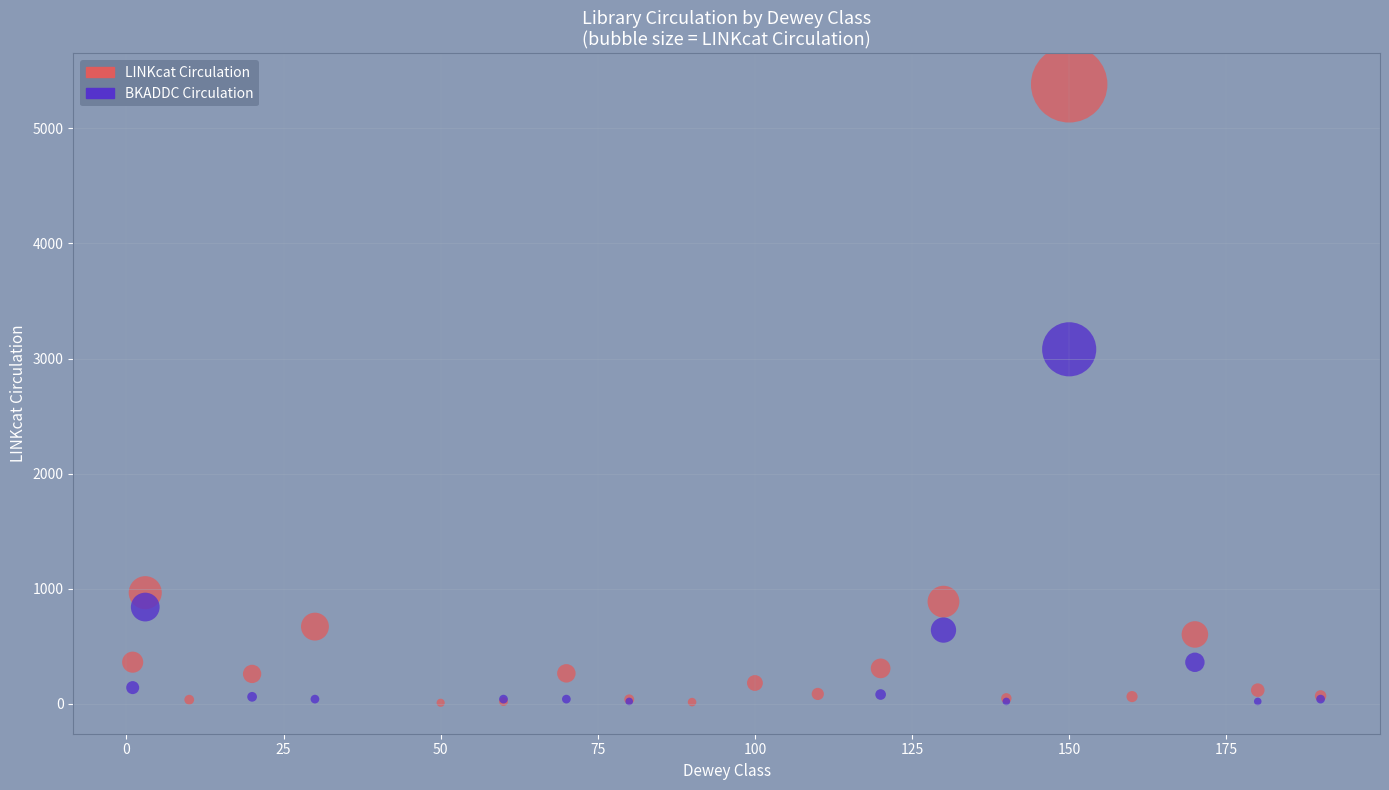

Which series has the widest spread of Y values?

LINKcat Circulation